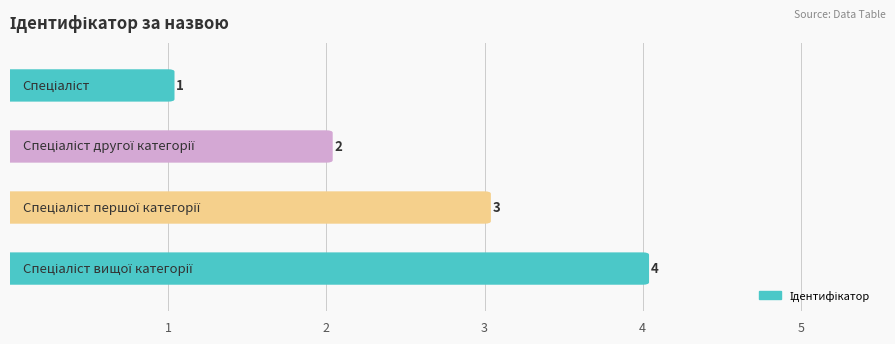

At which label is the value closest to 2?

Спеціаліст другої категорії